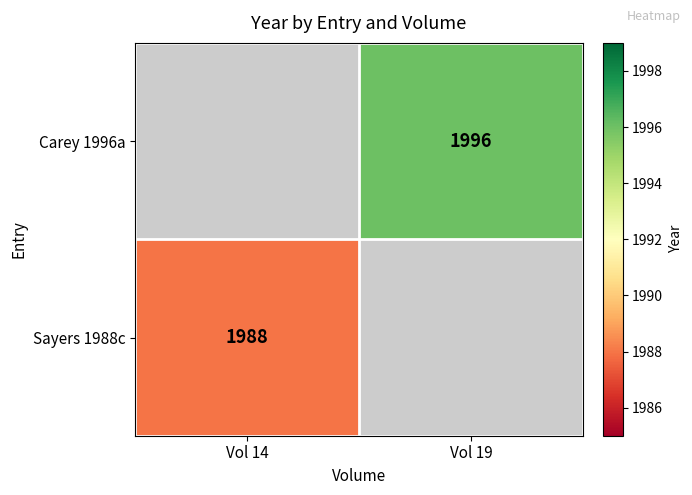

How many data points does each series have?

2